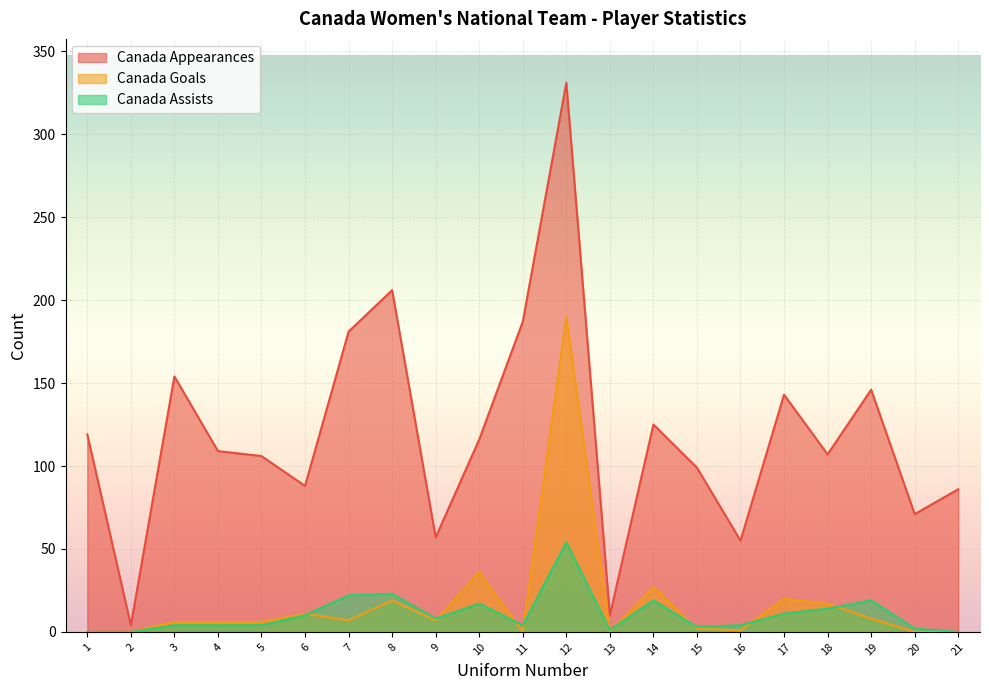

Where is the first local maximum for Canada Goals?

6